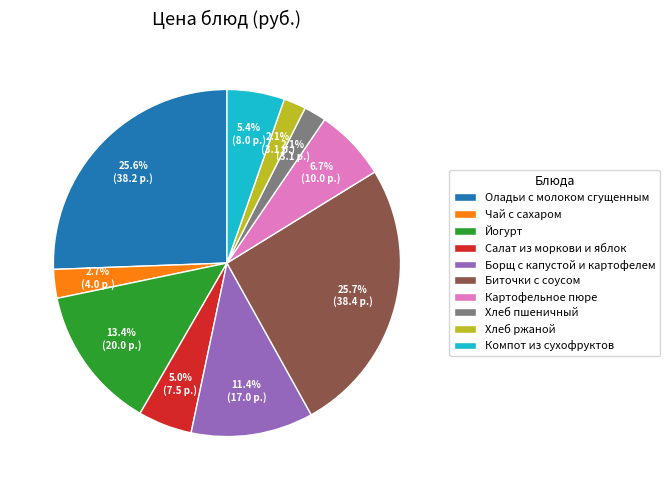

Is there any slice that represents more than half of the pie?

No